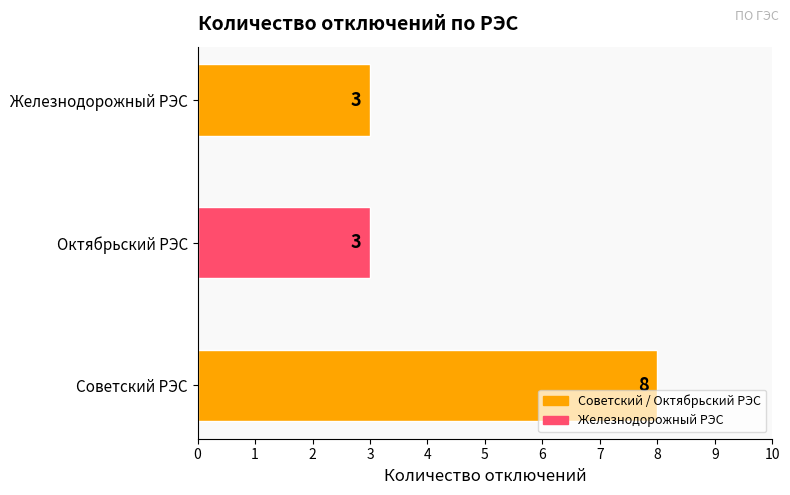

Does the chart contain stacked bars?

No